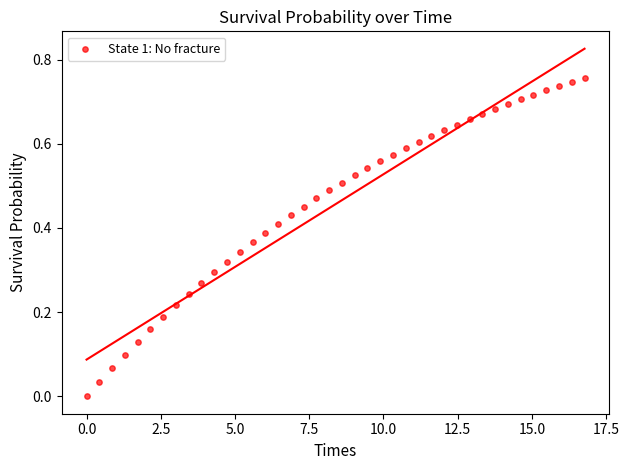

What is the range of X values (max minus min)?

16.8